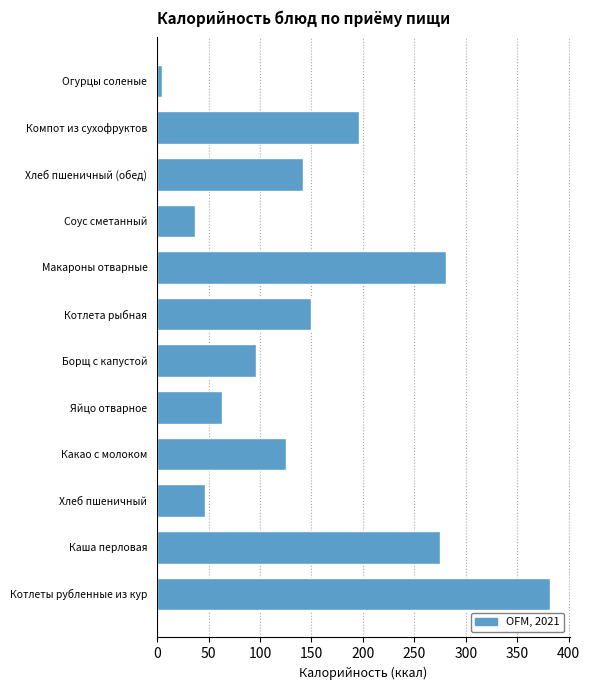

What is the difference between the maximum and minimum values?

377.0